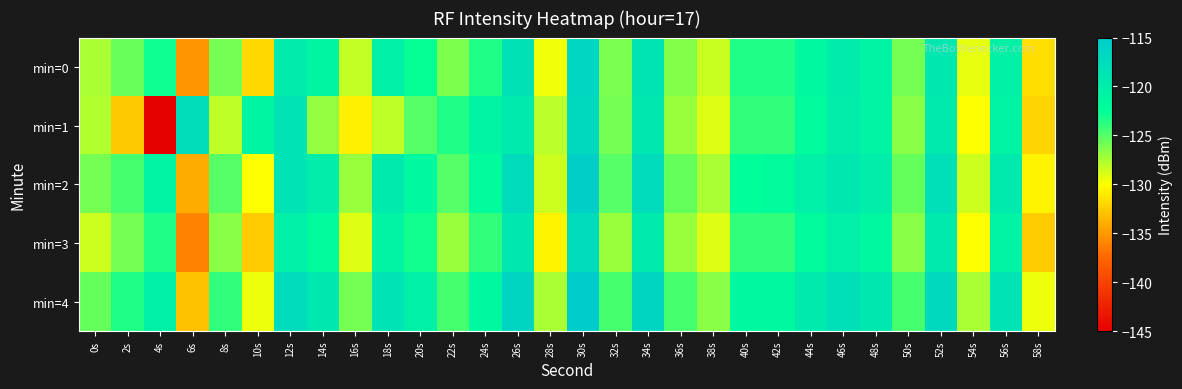

Reading left to right, what are all the values shown in this chart?

min=0: 0s=-127.4	2s=-125.6	4s=-122.9	6s=-135.1	8s=-126.0	10s=-131.8	12s=-119.8	14s=-121.2	16s=-128.2	18s=-120.5	20s=-122.7	22s=-126.2	24s=-123.3	26s=-118.4	28s=-129.6	30s=-116.6	32s=-126.1	34s=-118.6	36s=-126.4	38s=-128.4	40s=-123.4	42s=-123.5	44s=-121.5	46s=-119.9	48s=-120.9	50s=-126.0	52s=-119.0	54s=-129.3	56s=-120.6	58s=-131.6
min=1: 0s=-127.7	2s=-132.6	4s=-144.8	6s=-117.7	8s=-128.0	10s=-121.1	12s=-118.5	14s=-126.9	16s=-130.7	18s=-128.1	20s=-125.0	22s=-123.5	24s=-121.0	26s=-119.5	28s=-128.0	30s=-117.0	32s=-126.0	34s=-119.0	36s=-127.0	38s=-129.0	40s=-124.0	42s=-124.0	44s=-122.0	46s=-120.0	48s=-121.0	50s=-126.5	52s=-119.5	54s=-130.0	56s=-121.0	58s=-132.0
min=2: 0s=-126.0	2s=-124.5	4s=-121.0	6s=-134.0	8s=-125.0	10s=-130.0	12s=-118.5	14s=-120.0	16s=-127.0	18s=-119.5	20s=-121.5	22s=-125.0	24s=-122.0	26s=-117.5	28s=-128.5	30s=-115.5	32s=-125.0	34s=-117.5	36s=-125.5	38s=-127.5	40s=-122.5	42s=-122.0	44s=-120.5	46s=-119.0	48s=-120.0	50s=-125.5	52s=-118.0	54s=-128.5	56s=-119.5	58s=-130.5
min=3: 0s=-128.5	2s=-126.0	4s=-123.5	6s=-136.0	8s=-126.5	10s=-132.5	12s=-120.5	14s=-122.0	16s=-129.0	18s=-121.0	20s=-123.0	22s=-127.0	24s=-124.0	26s=-119.0	28s=-130.5	30s=-117.5	32s=-127.0	34s=-119.5	36s=-127.0	38s=-129.0	40s=-124.0	42s=-124.0	44s=-122.0	46s=-120.5	48s=-121.5	50s=-126.5	52s=-119.5	54s=-130.0	56s=-121.0	58s=-132.5
min=4: 0s=-125.5	2s=-123.5	4s=-120.5	6s=-133.0	8s=-124.0	10s=-129.5	12s=-117.5	14s=-119.0	16s=-126.0	18s=-118.5	20s=-120.5	22s=-124.5	24s=-121.5	26s=-116.5	28s=-127.5	30s=-114.5	32s=-124.5	34s=-116.5	36s=-124.5	38s=-126.5	40s=-121.5	42s=-121.5	44s=-119.5	46s=-118.0	48s=-119.0	50s=-124.5	52s=-117.0	54s=-127.5	56s=-118.5	58s=-129.5